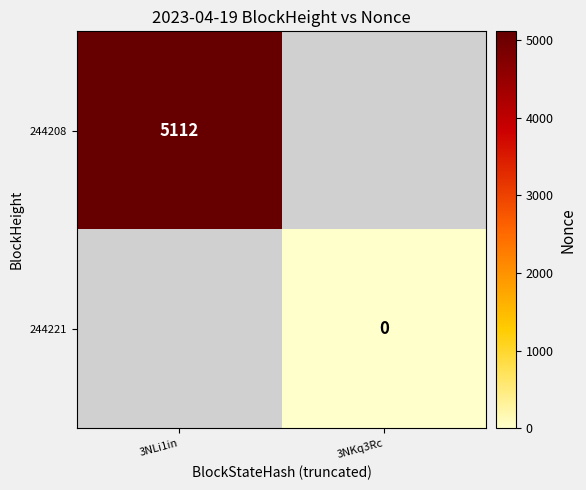

Is it true that 244208 equals 5112 at 3NLi1in?

True